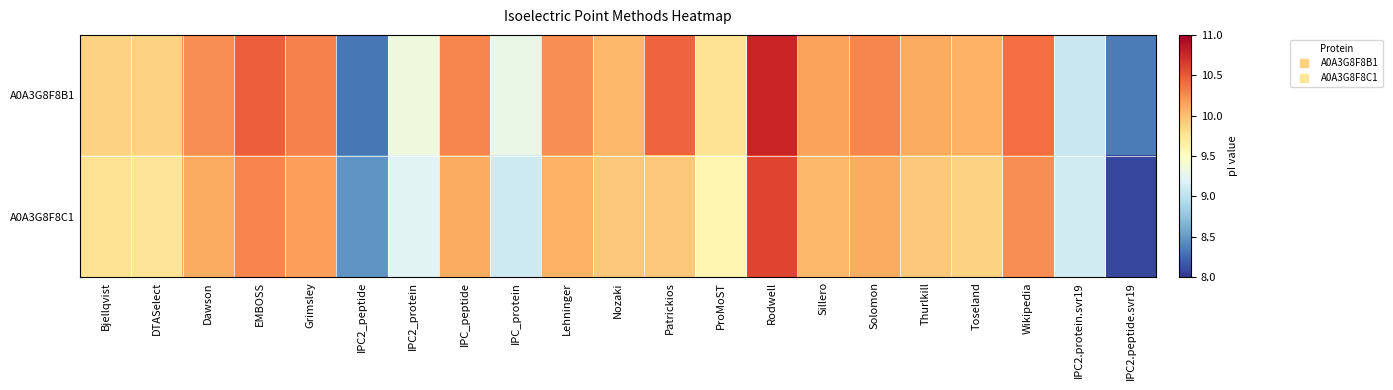

Which series has the largest total across all categories?

A0A3G8F8B1